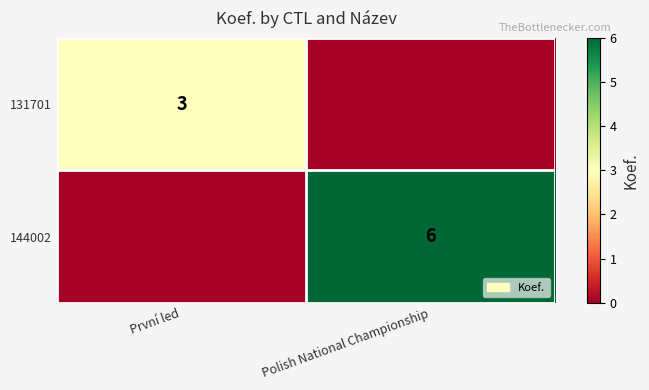

At how many categories does at least one series exceed 2?

2